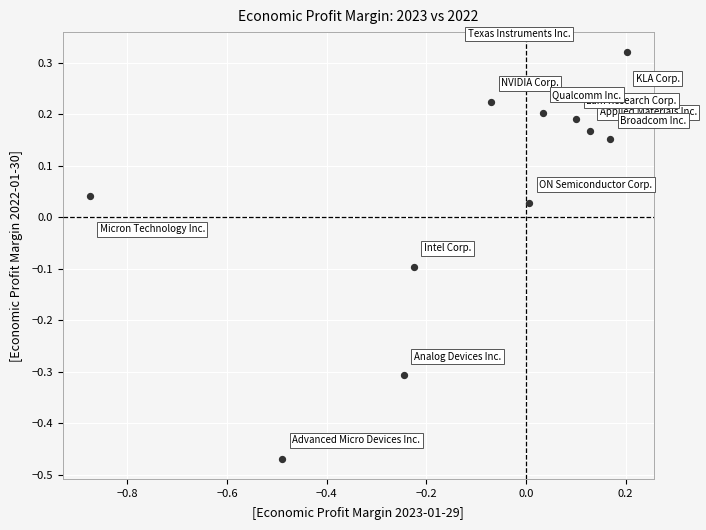

What is the range of Y values (max minus min)?

0.8